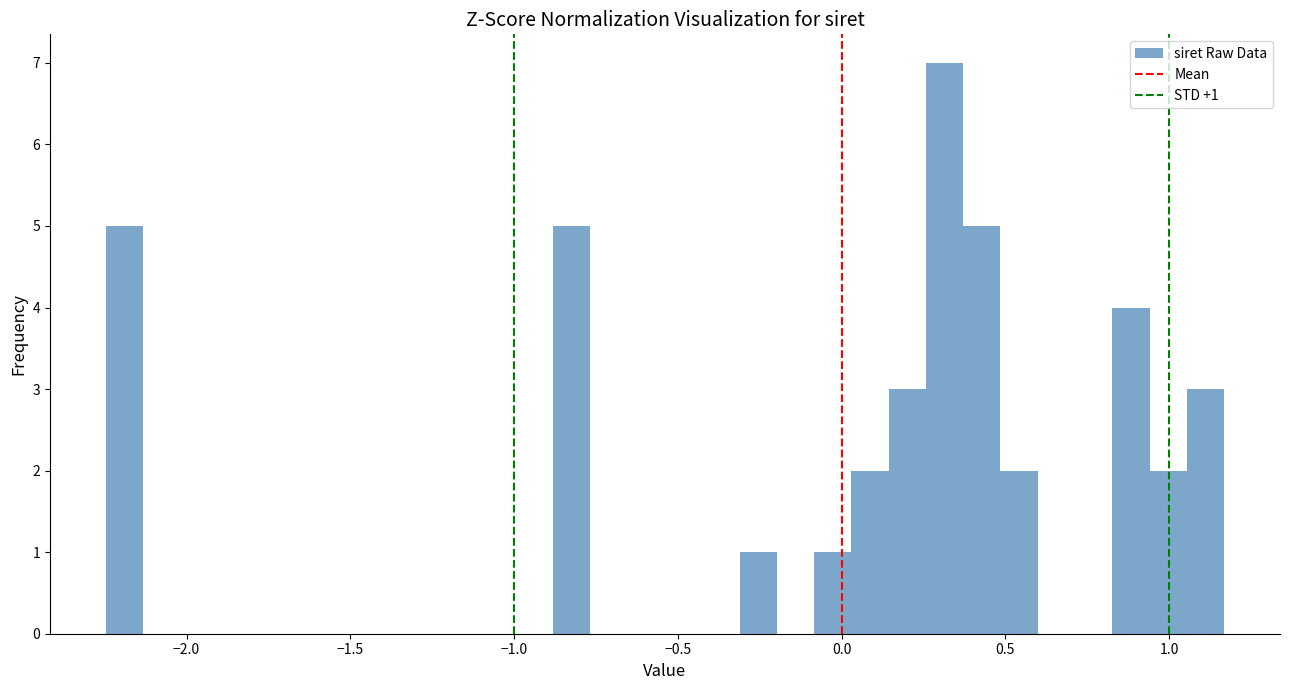

Read against the x-axis, roughly where is the centre of the tallest bar?

0.30